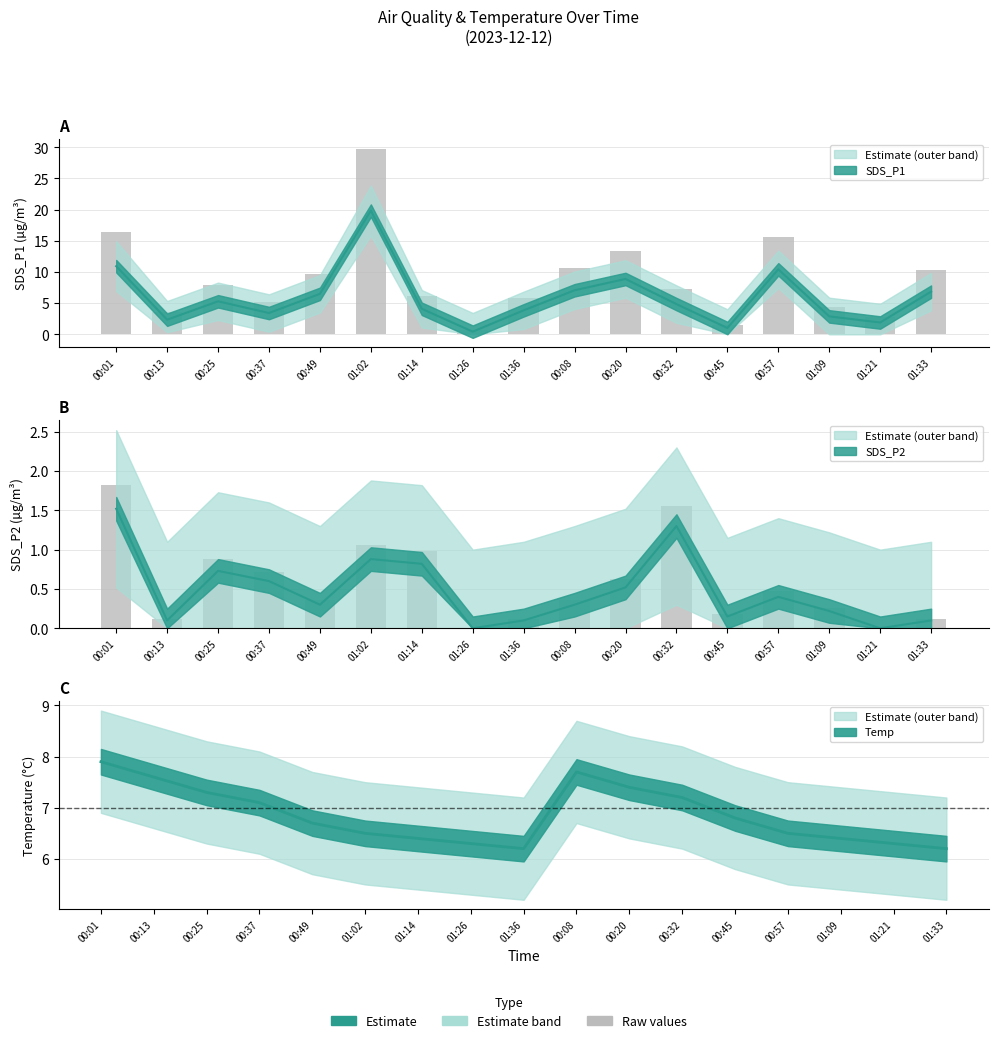

What is the difference between the Temp values at 00:08 and 00:57?

1.2